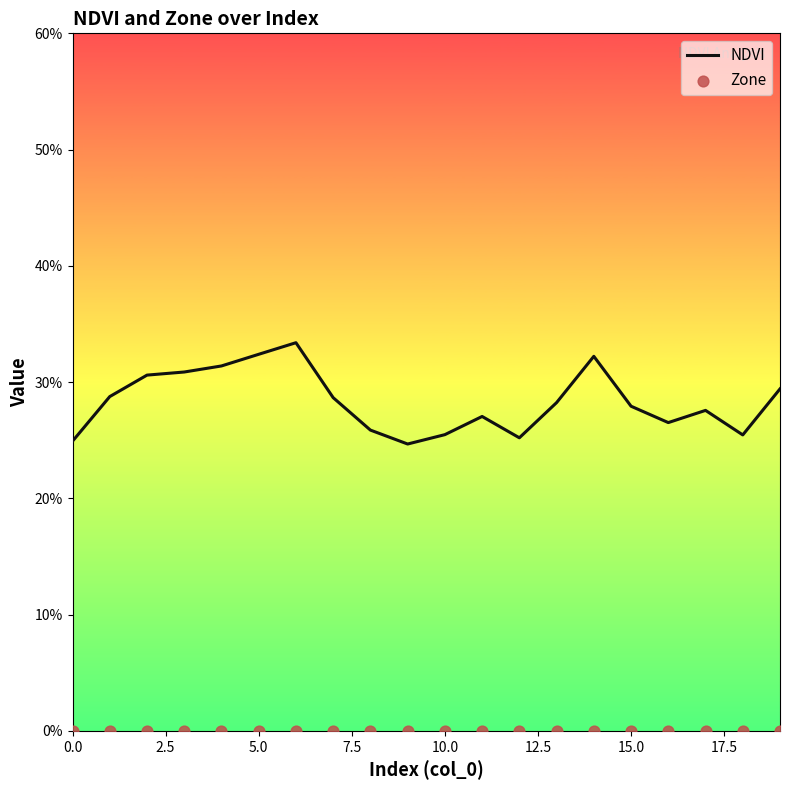

What is the total value across all series at 7.5?

0.3